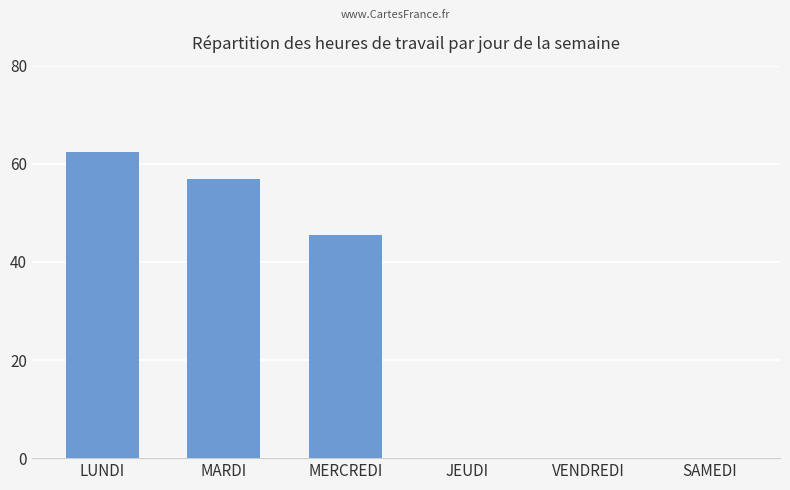

Reading left to right, what are all the values shown in this chart?

62.5	57.0	45.5	0.0	0.0	0.0